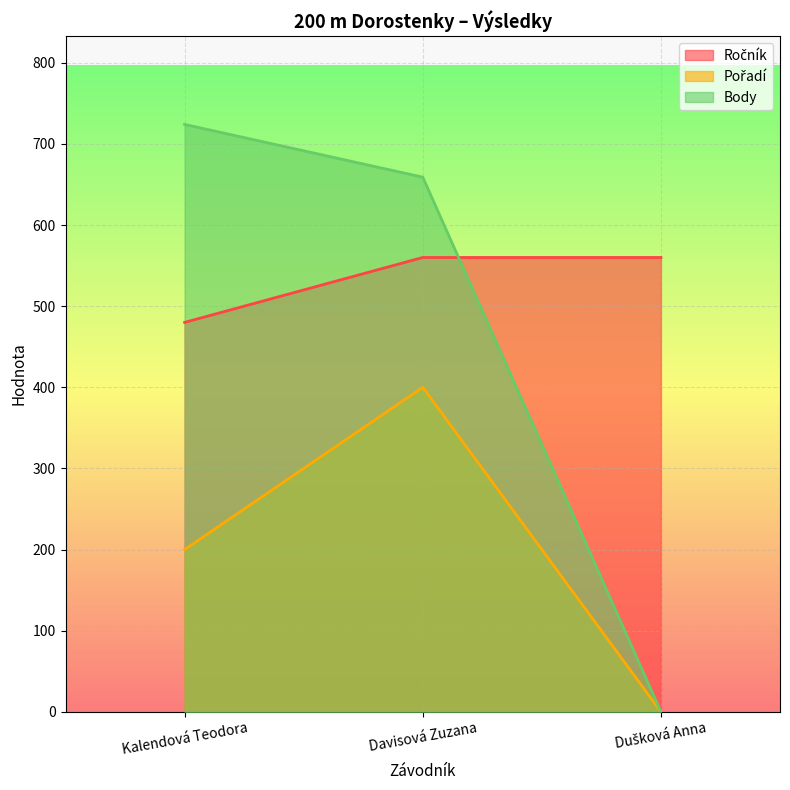

At which label does Pořadí first exceed 200?

Davisová Zuzana